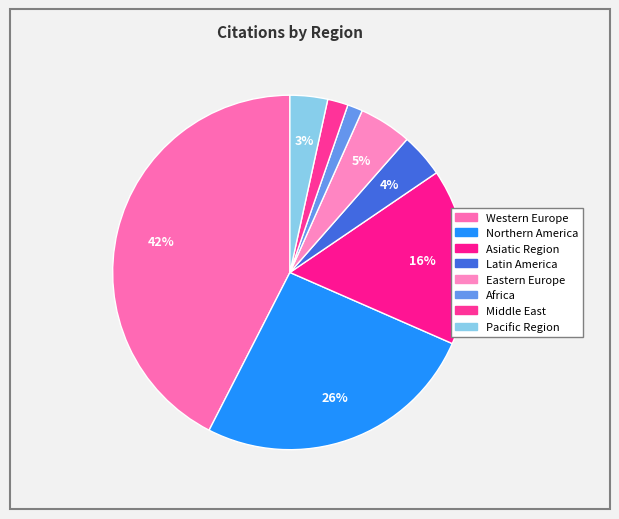

How many slices are in this pie chart?

8